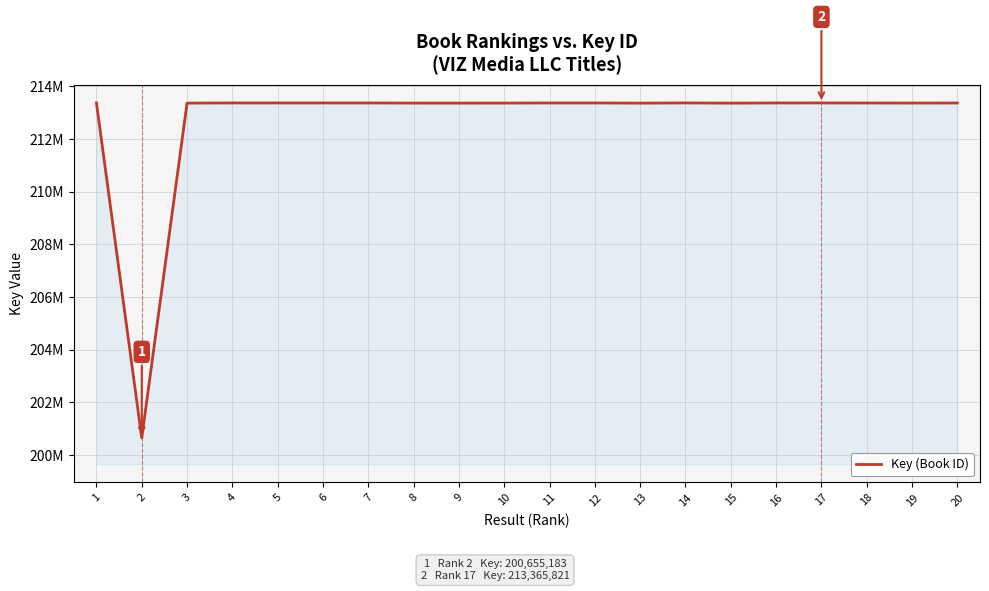

Reading left to right, transcribe all the data shown in this chart.

213365590	200655183	213359820	213365047	213365201	213365281	213365163	213359891	213359064	213360341	213364856	213365009	213358094	213365704	213358246	213364971	213365821	213363155	213361252	213362955